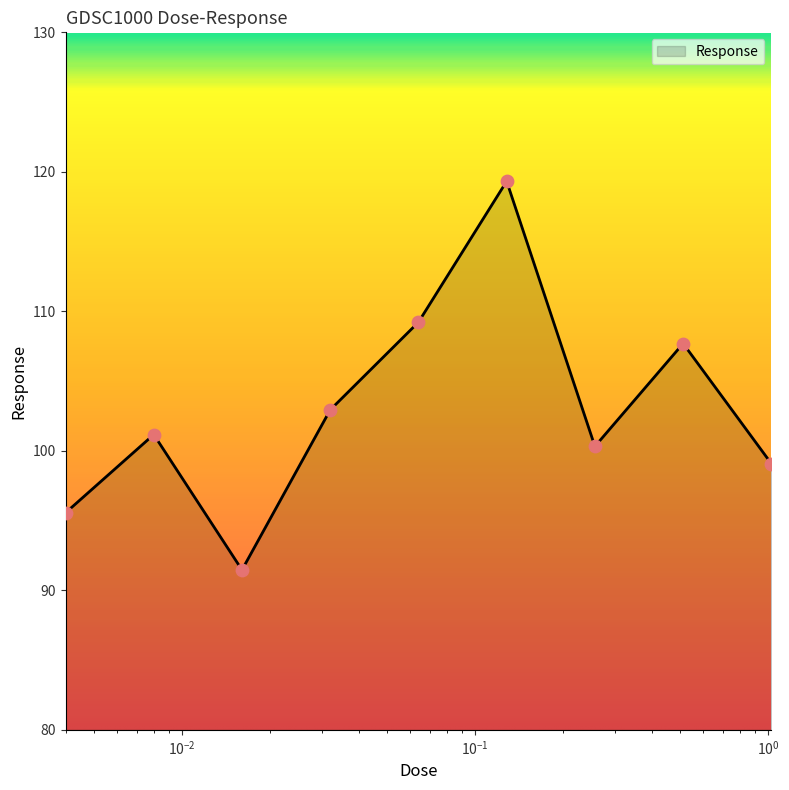

What is the difference between the maximum and minimum values?

27.9